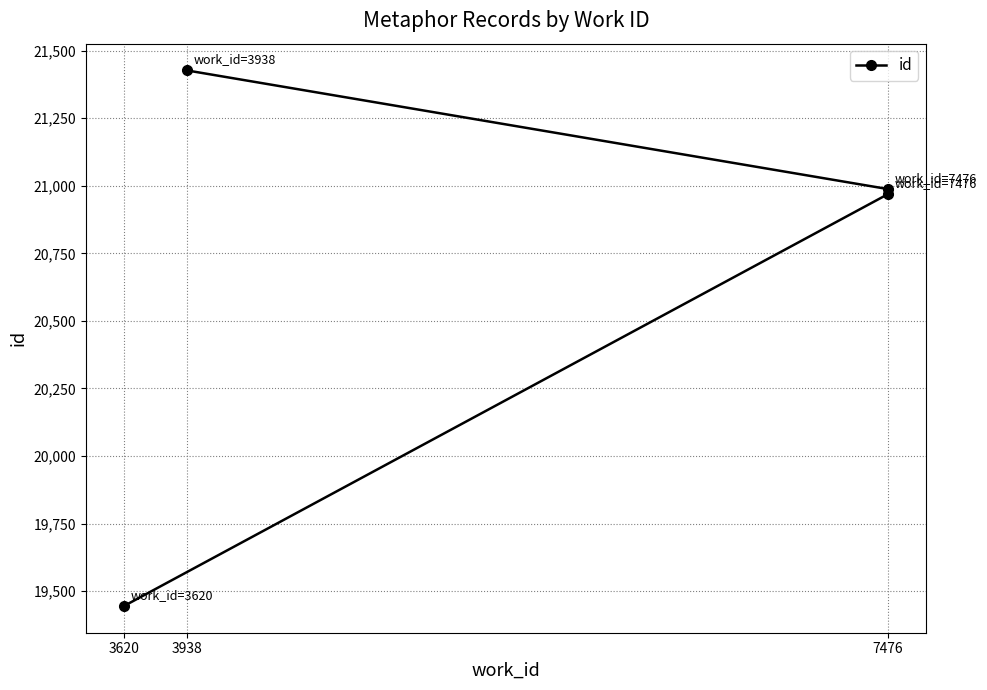

What is the minimum value shown in the chart?

19445